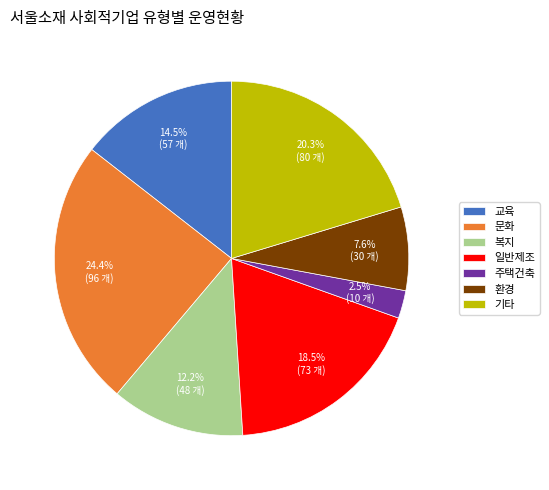

Which slice is the largest?

문화